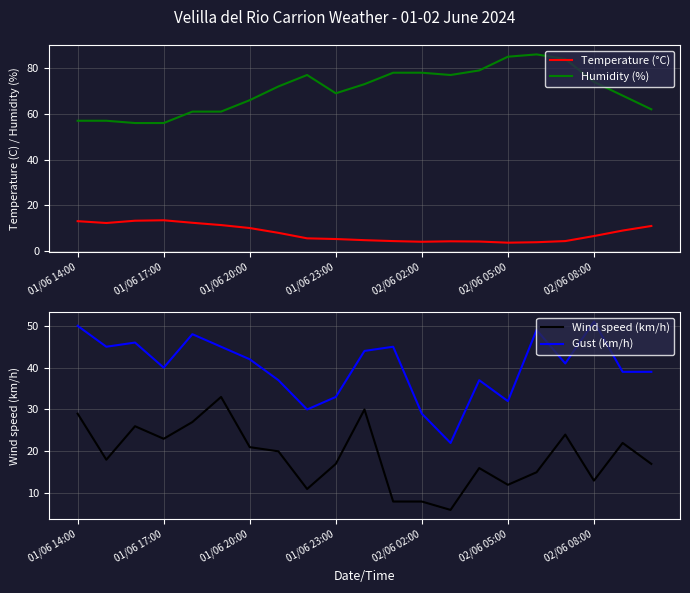

What is the value of the Temperature (°C) point at the 15th from the left?

4.2